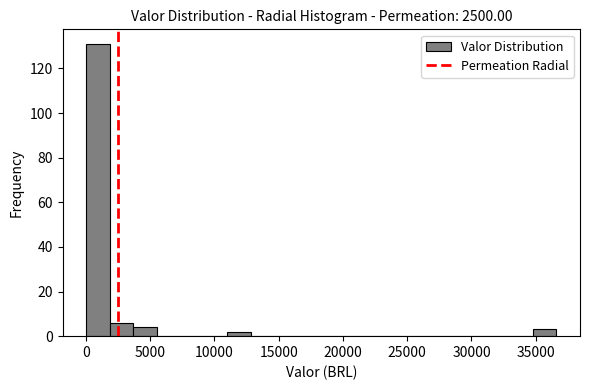

Read against the x-axis, roughly where is the centre of the tallest bar?

1000